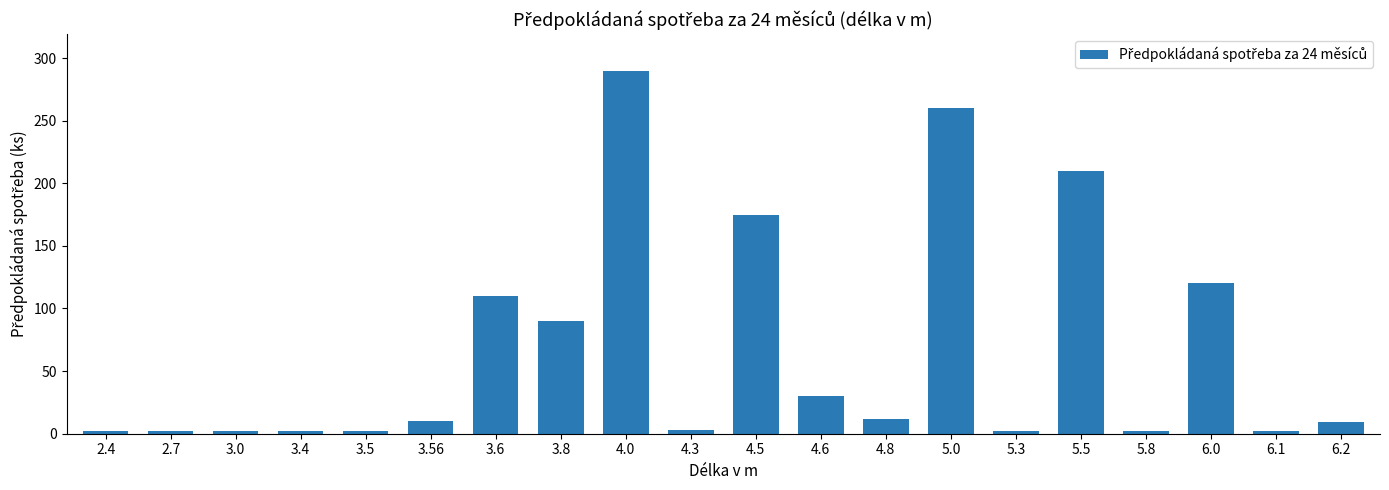

What is the sum of all values?

1335